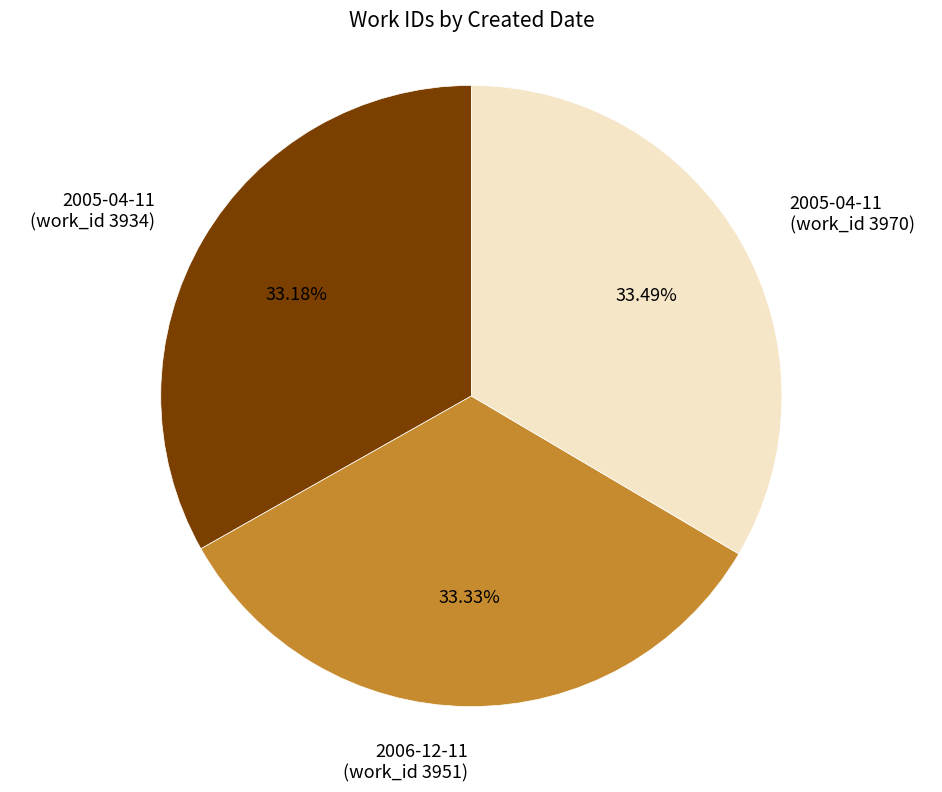

Does any single category account for the majority?

No